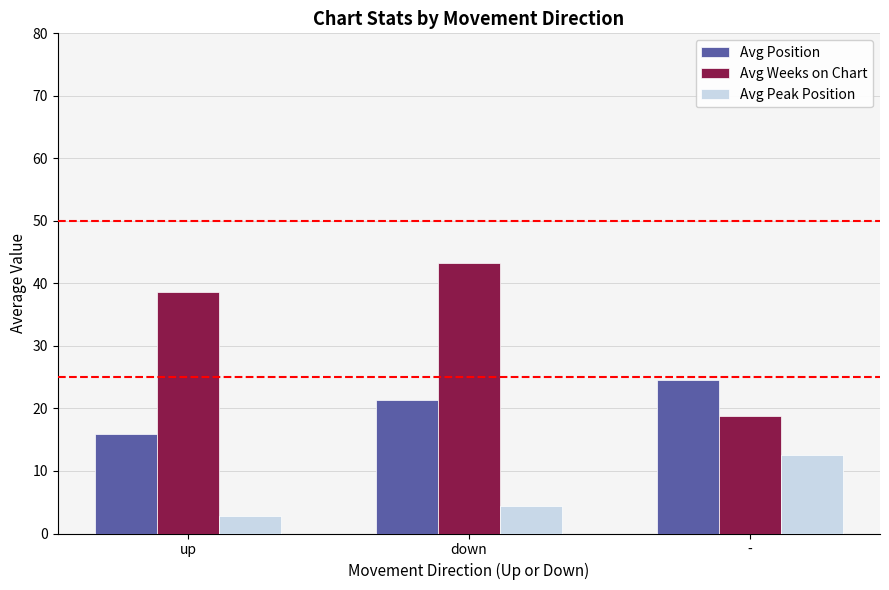

Which series has the largest range (max minus min)?

Avg Weeks on Chart